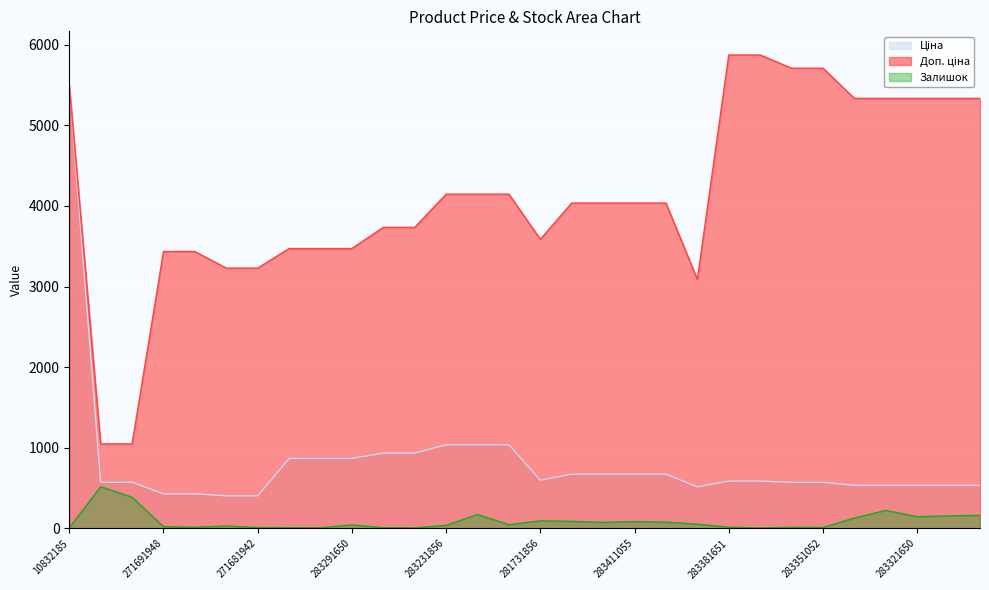

Is it true that Доп. ціна equals 3472.1 at 283291651?

True